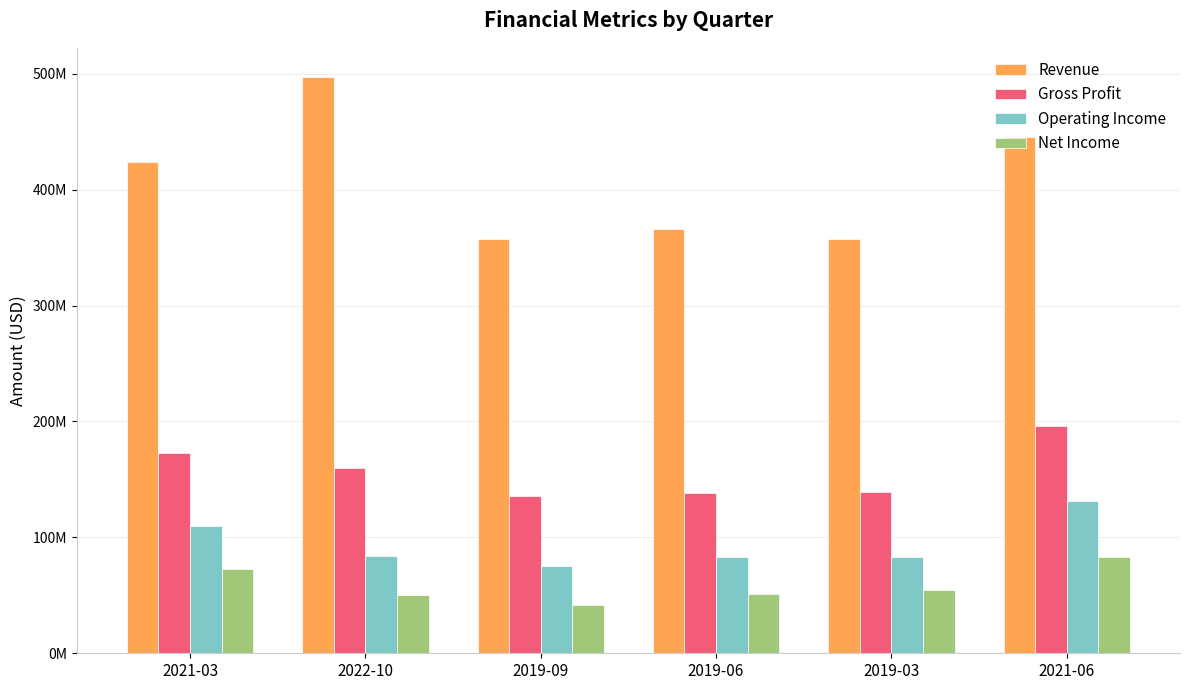

What position from the right is 2019-06?

3